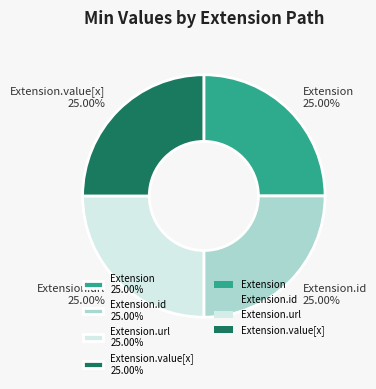

How many segments does this pie chart have?

4